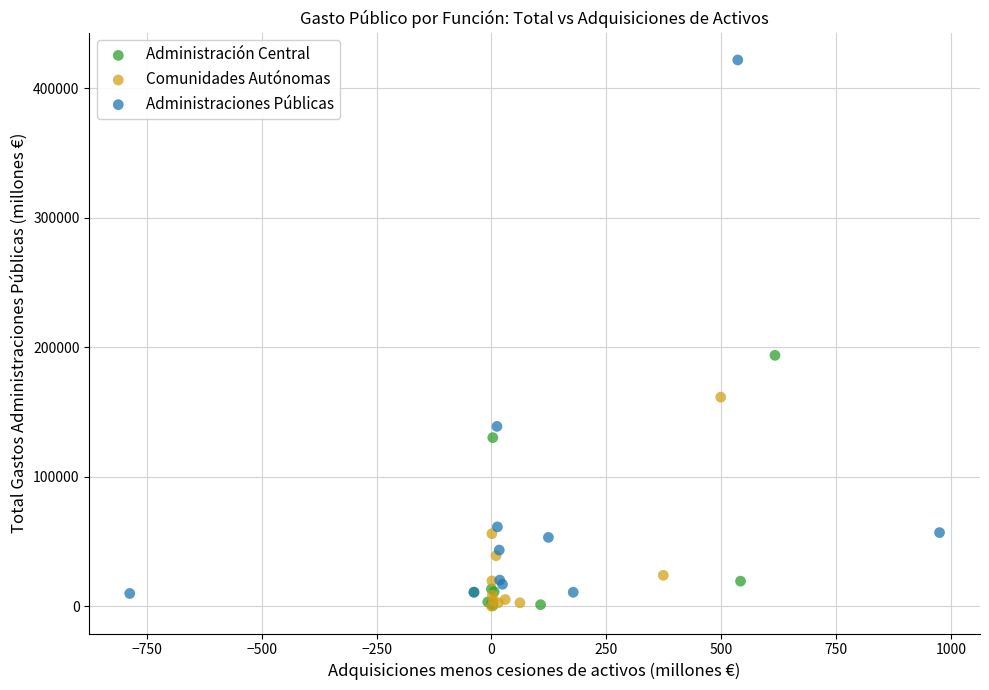

Which series has the largest Y range (max minus min)?

Administraciones Públicas